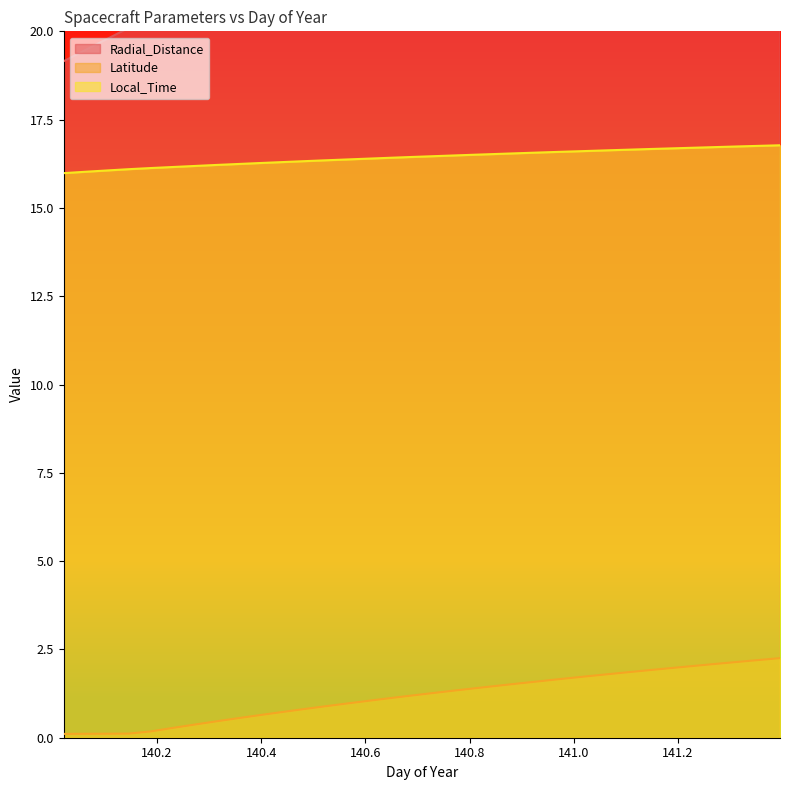

What is the value of the Latitude point at the 20th from the left?

1.4